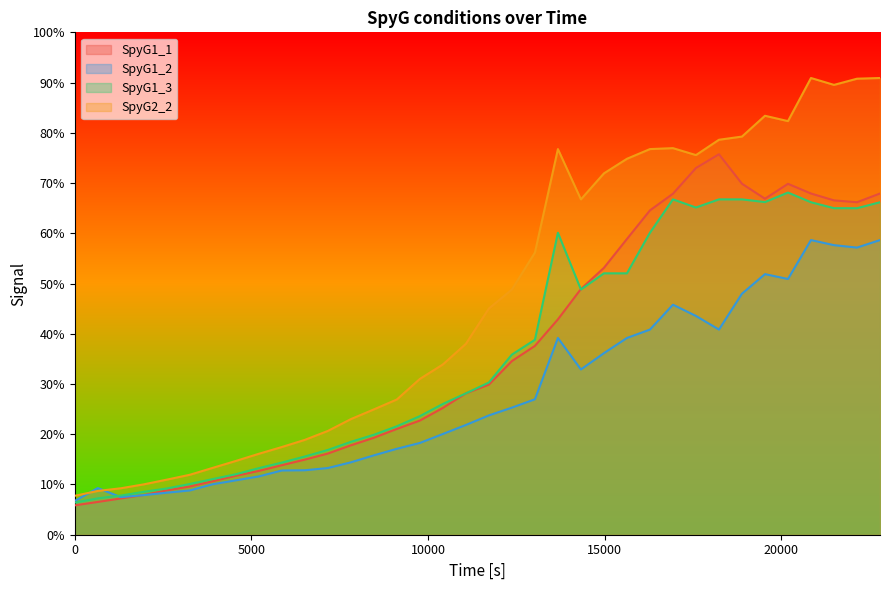

What position from the right is 2605.3?

32